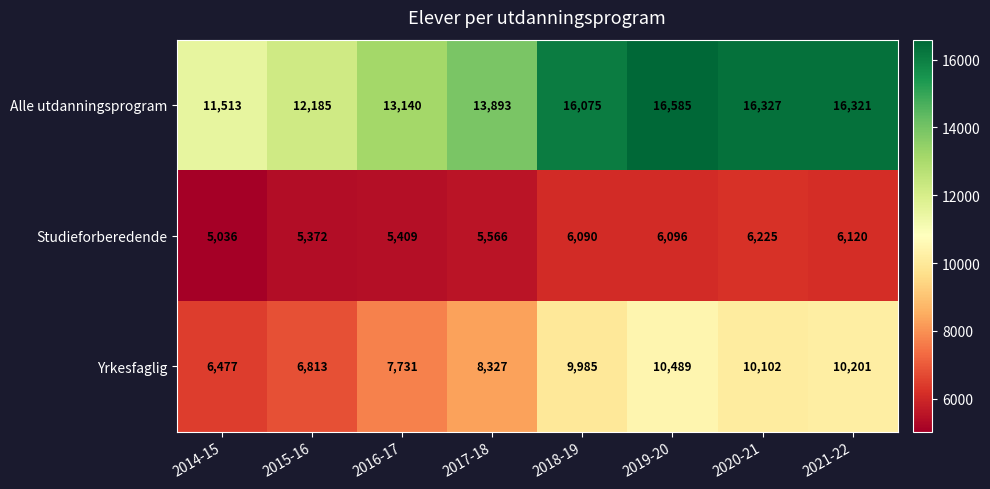

What is the minimum value for Yrkesfaglig?

6477